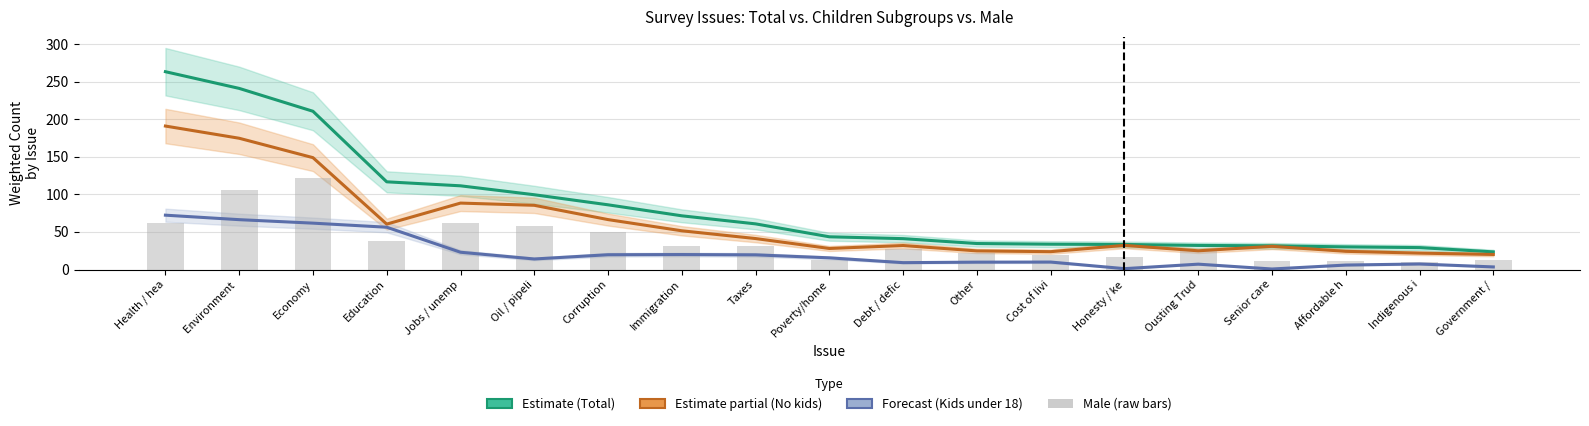

How many categories are shown in the chart?

19